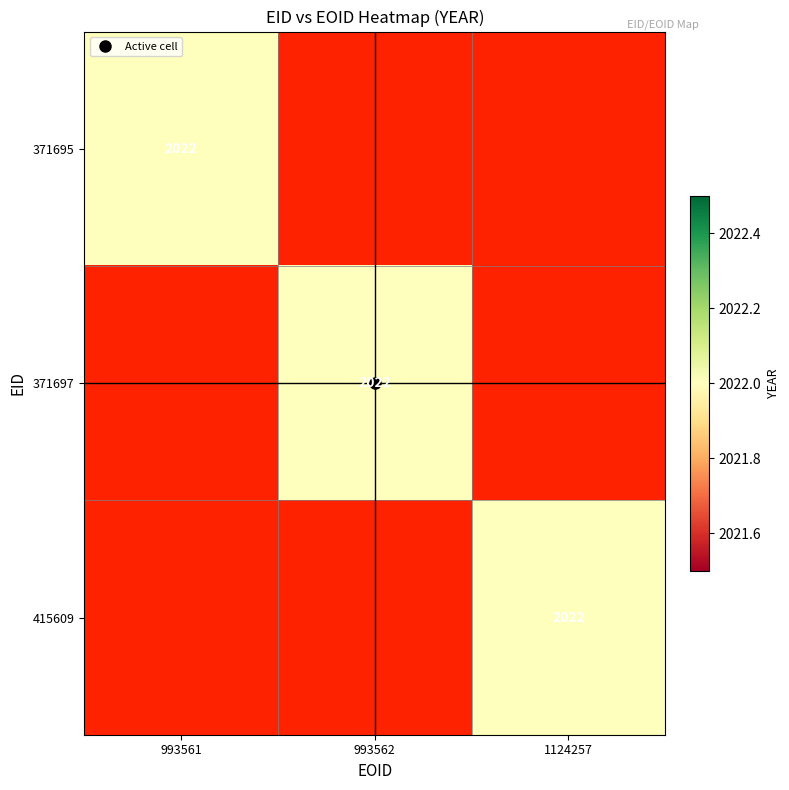

What is the greatest value displayed?

2022